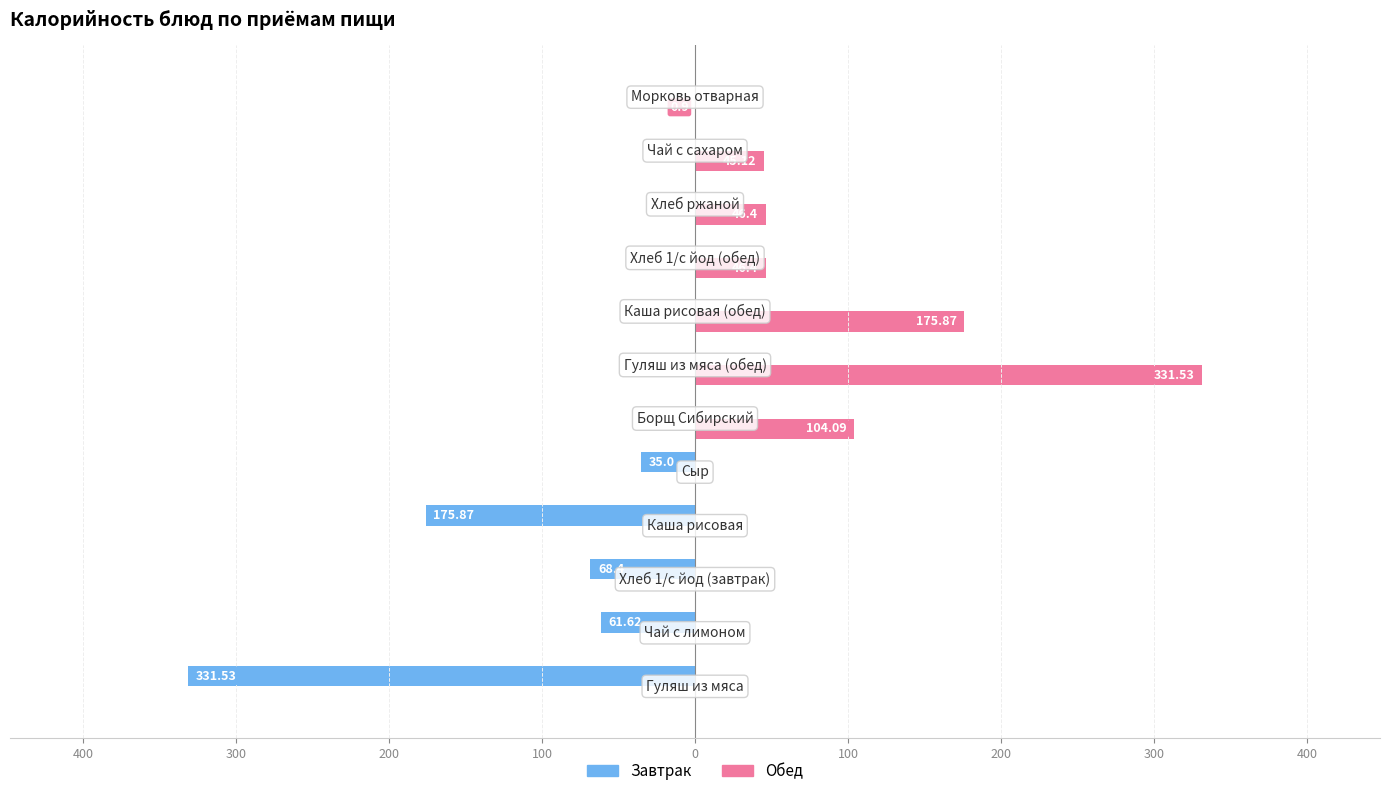

What are all the series names shown in the legend?

Завтрак, Обед